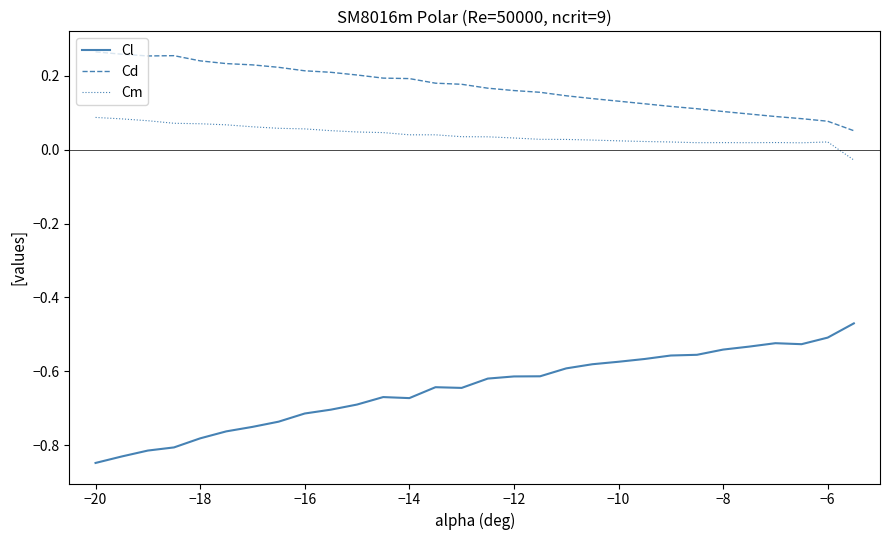

Which series has the largest total across all categories?

Cd